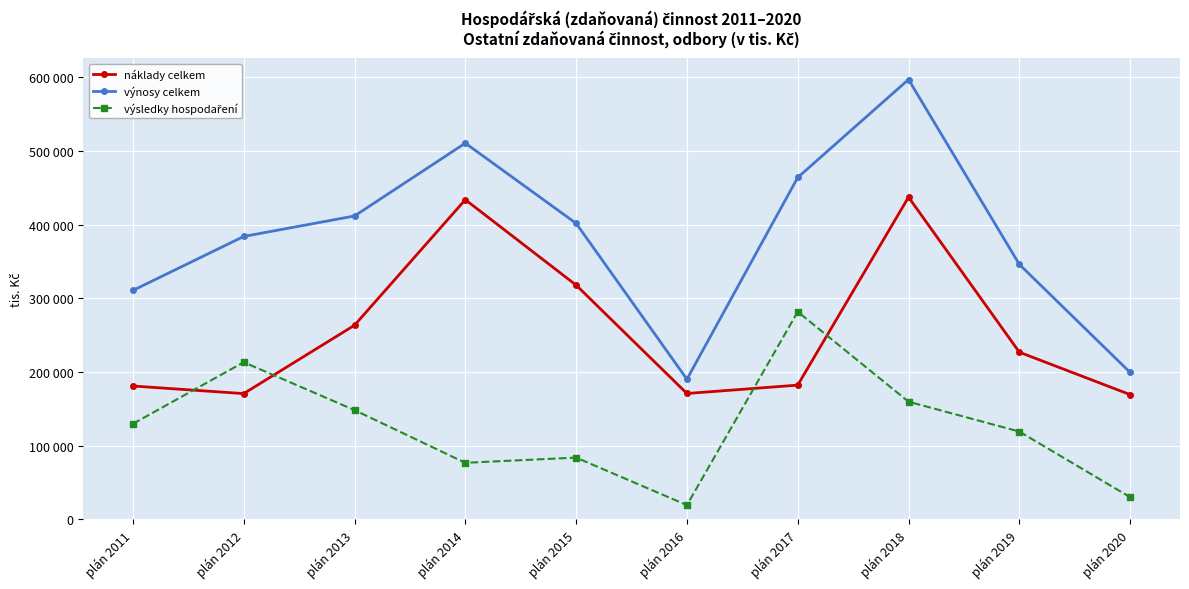

Where is the first local minimum for náklady celkem?

plán 2012